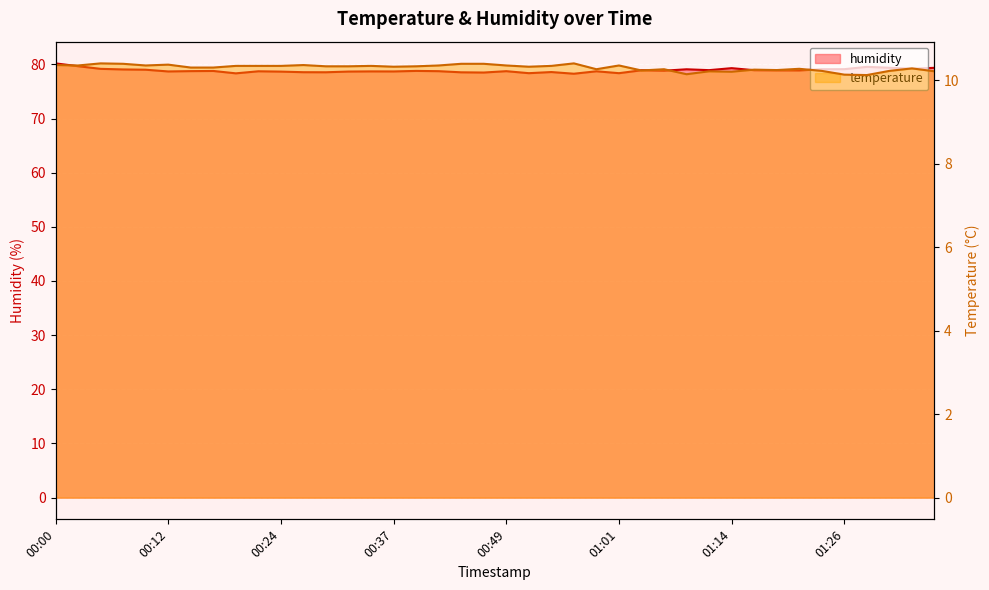

True or false: humidity and temperature intersect in this chart.

False